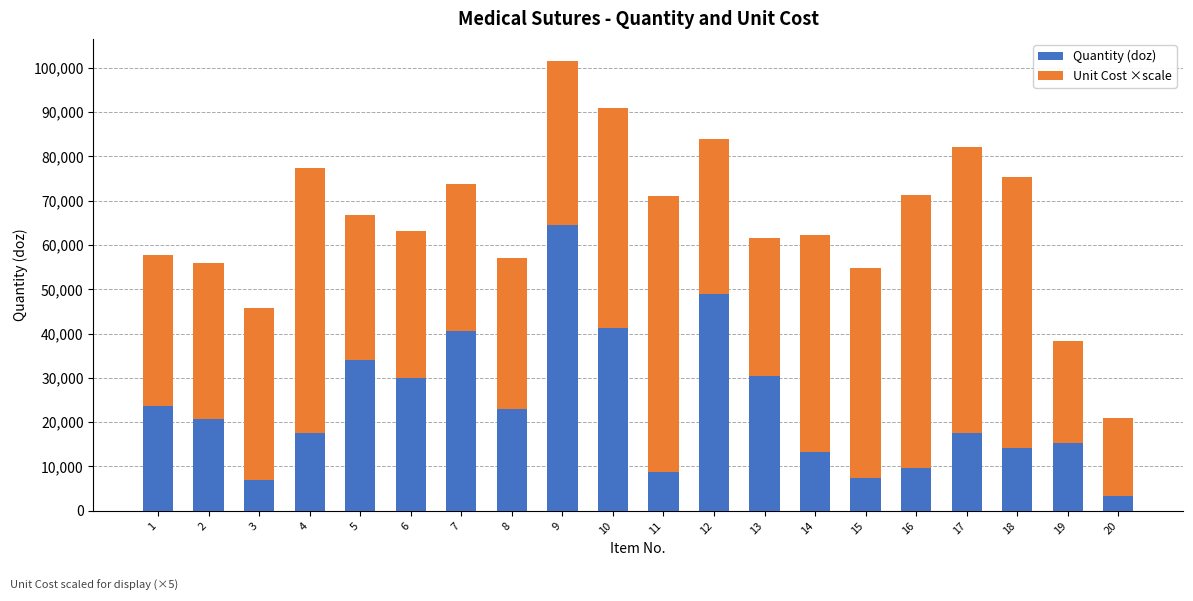

What is the minimum value for Quantity (doz)?

3274.0